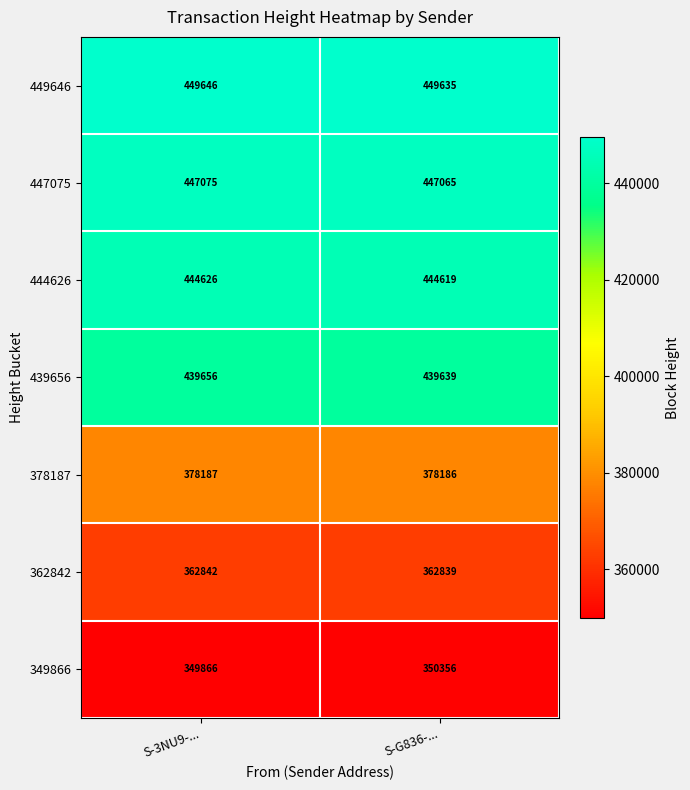

Reading left to right, list all the values displayed in this chart.

449646: 449646	449635
447075: 447075	447065
444626: 444626	444619
439656: 439656	439639
378187: 378187	378186
362842: 362842	362839
349866: 349866	350356